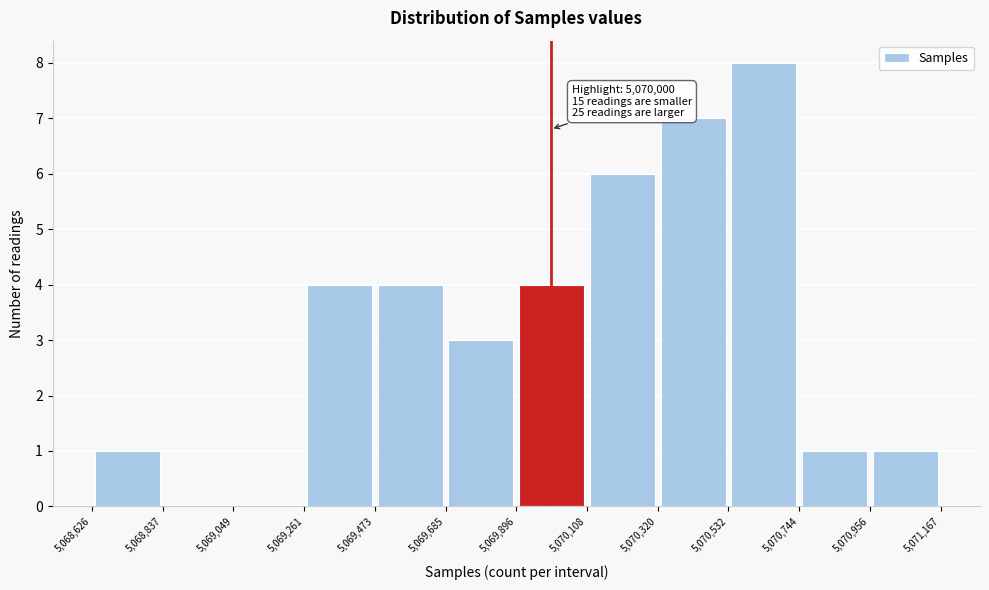

Over which range of the x-axis is the bar tallest?

5,070,532 to 5,070,744